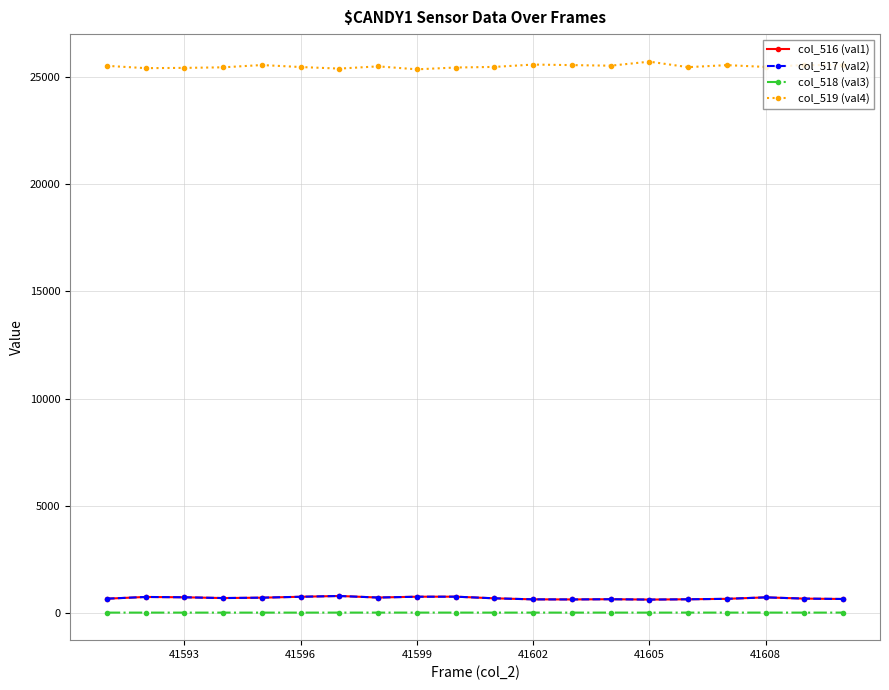

What are all the series names shown in the legend?

col_516 (val1), col_517 (val2), col_518 (val3), col_519 (val4)